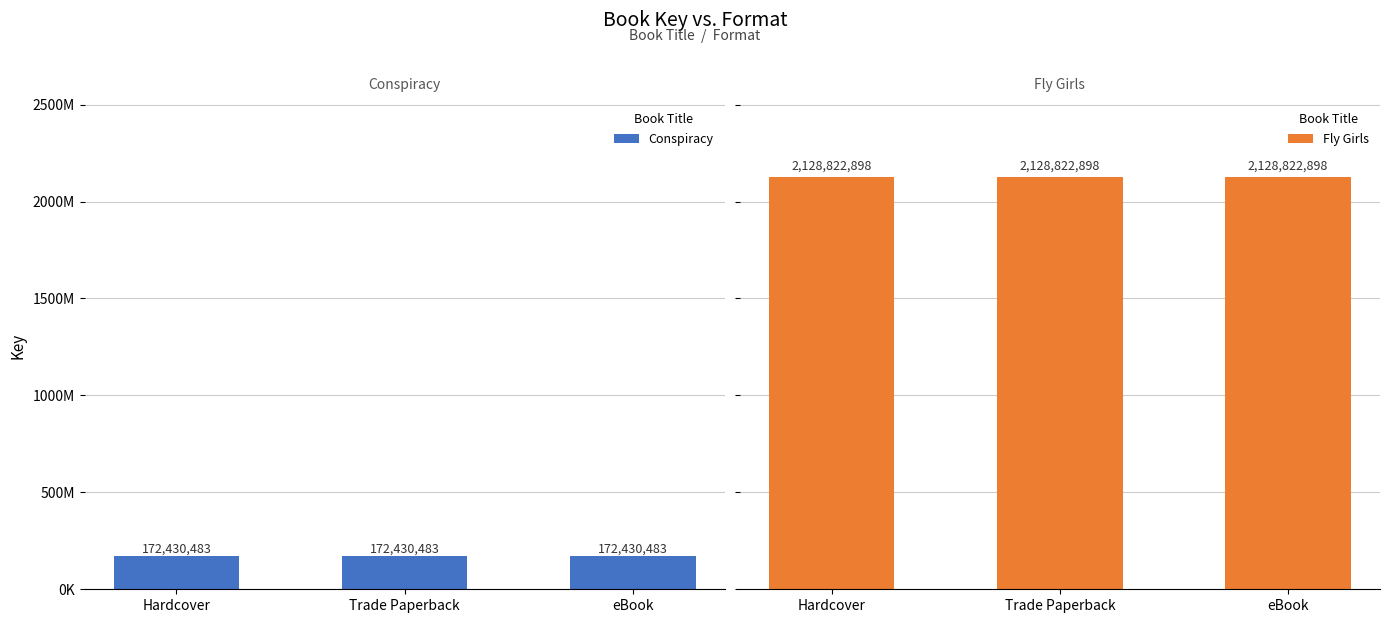

How many data points does each series have?

3